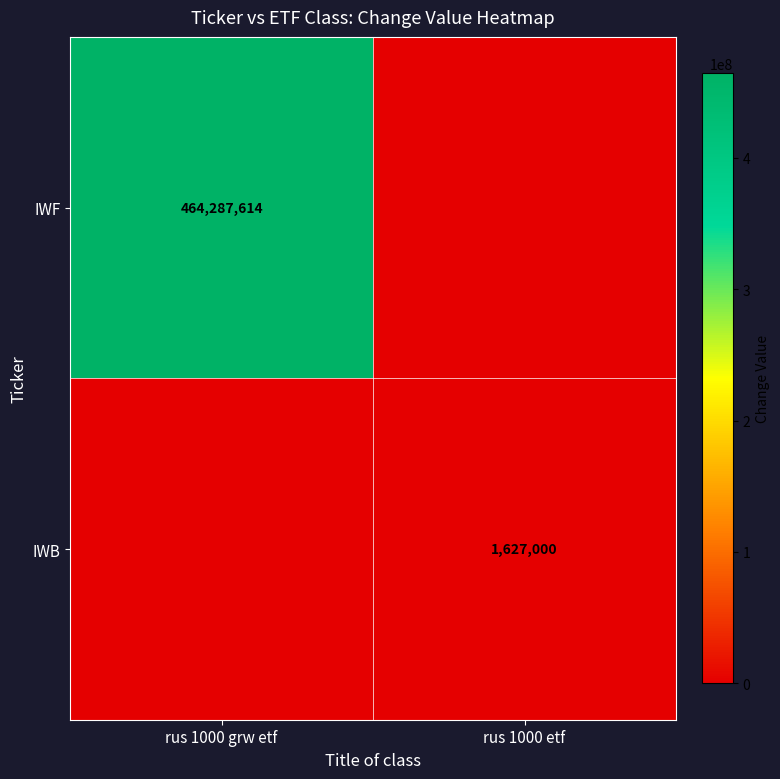

The value of IWF at rus 1000 grw etf is 640277180. True or false?

False